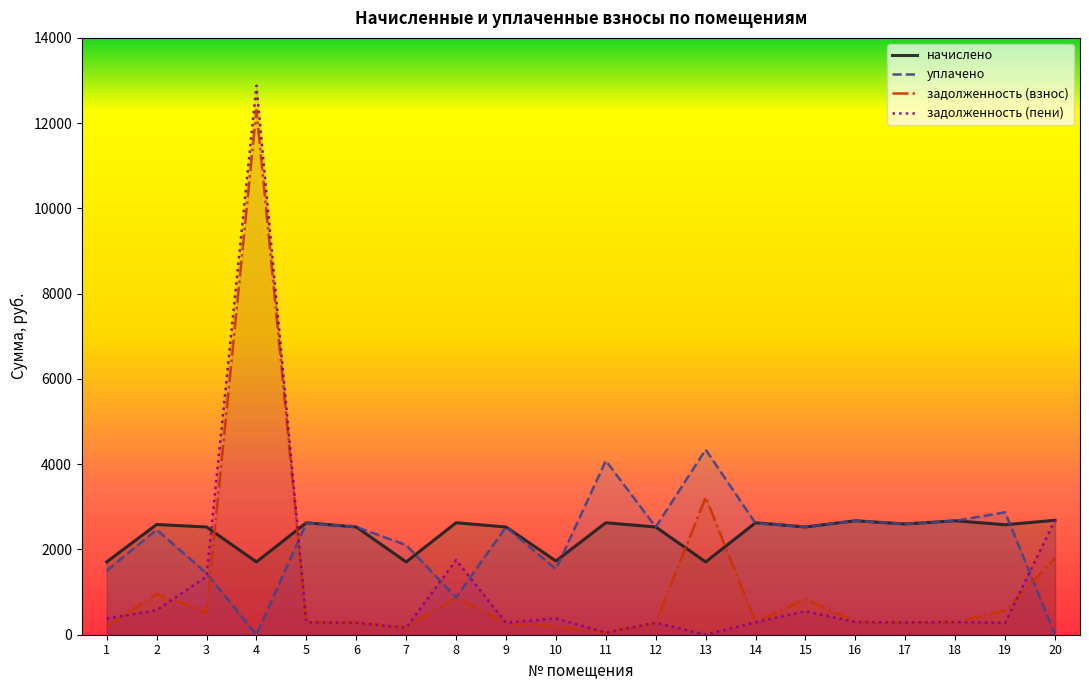

At which label does начислено first exceed 2579?

2